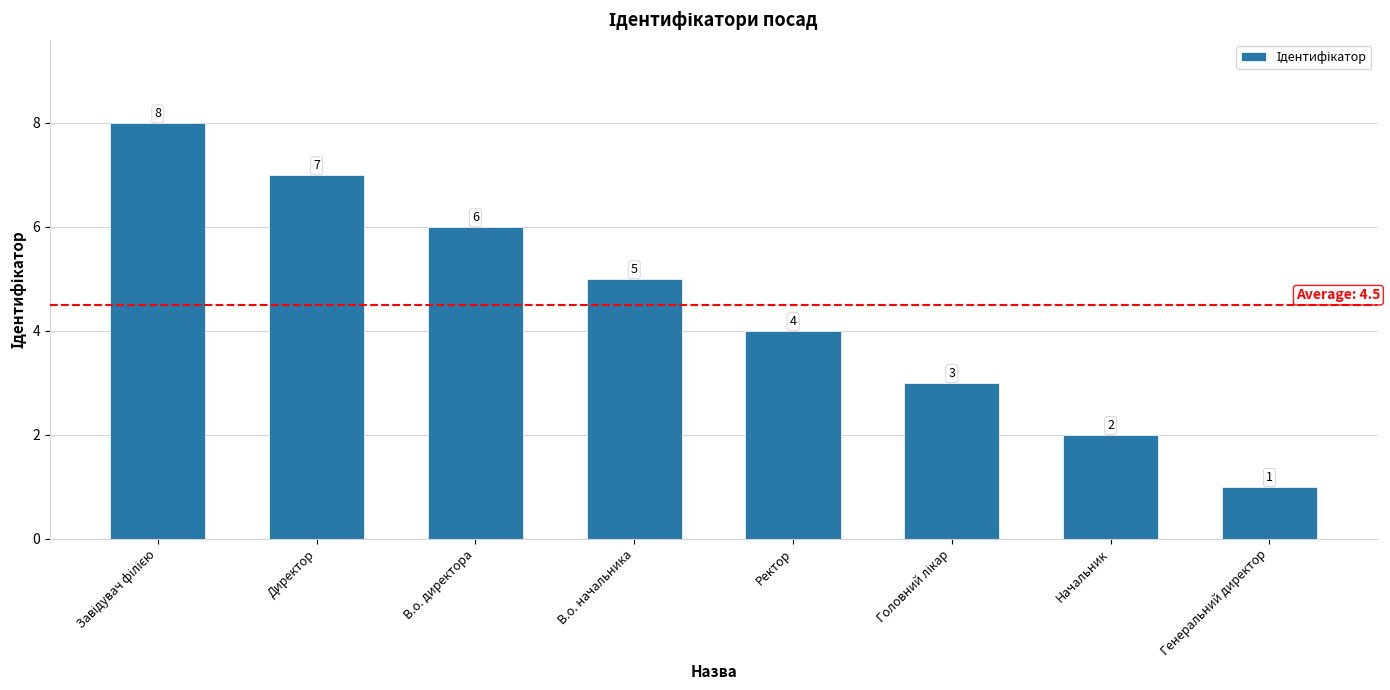

Read the value at Ректор.

4